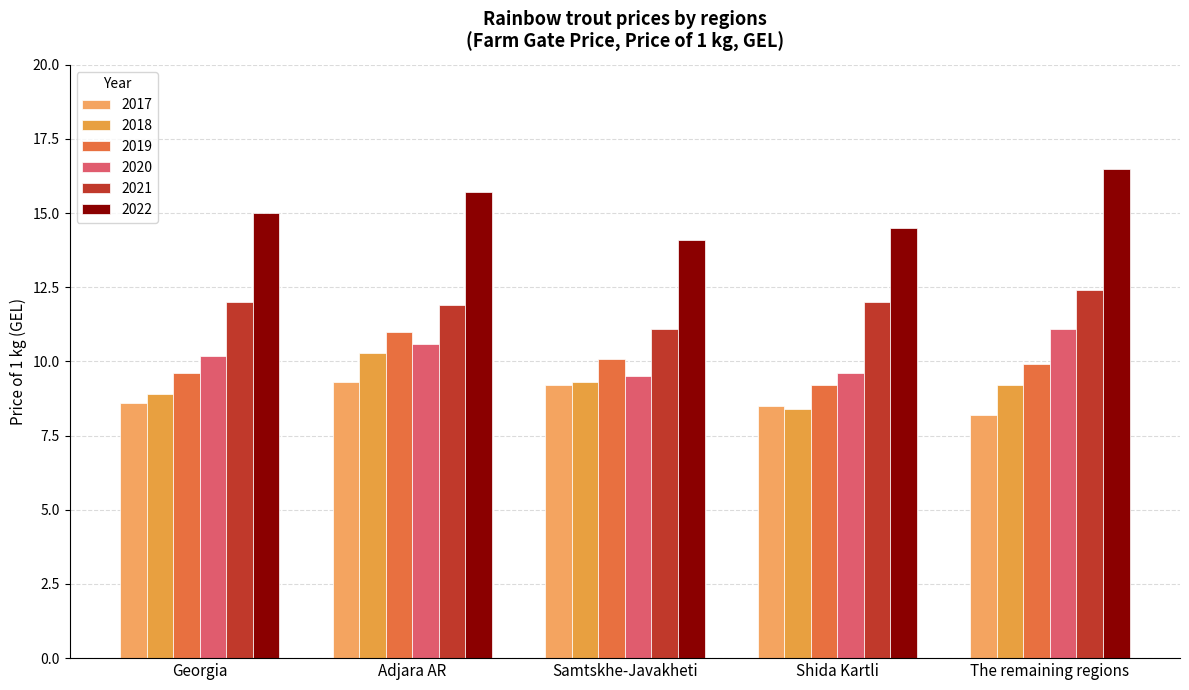

Which series has the widest spread of values?

2022